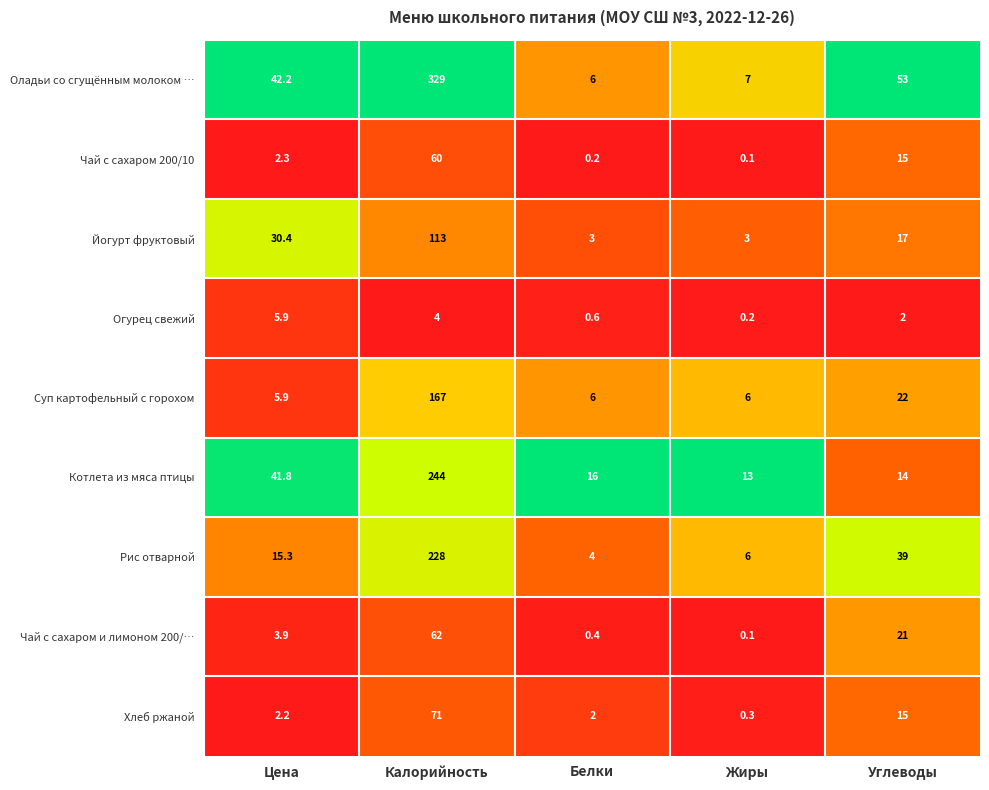

What is the maximum value shown in the chart?

329.0